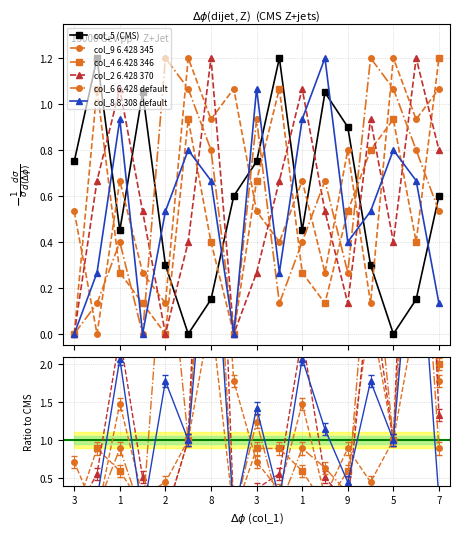

Does the chart have visible grid lines?

Yes